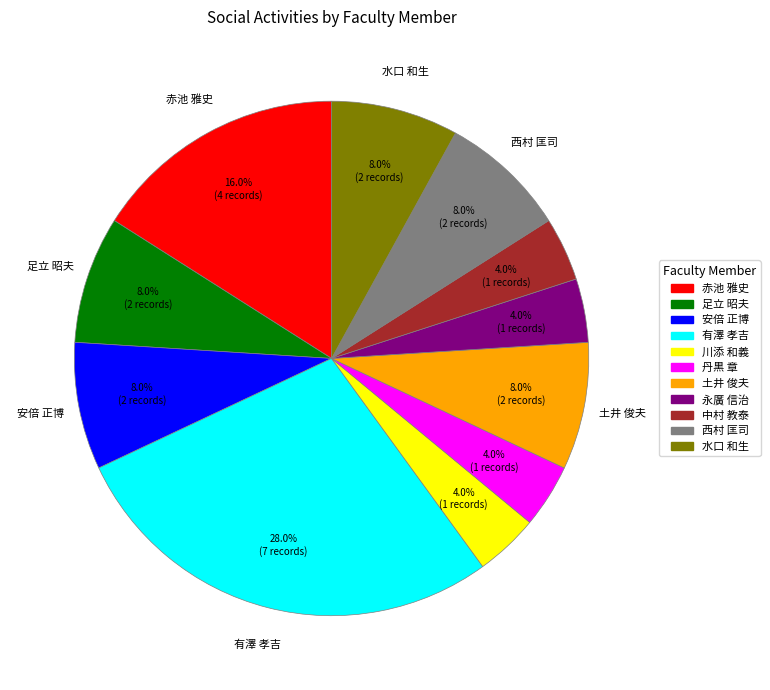

To the nearest percent, what portion does 西村 匡司 represent?

8%